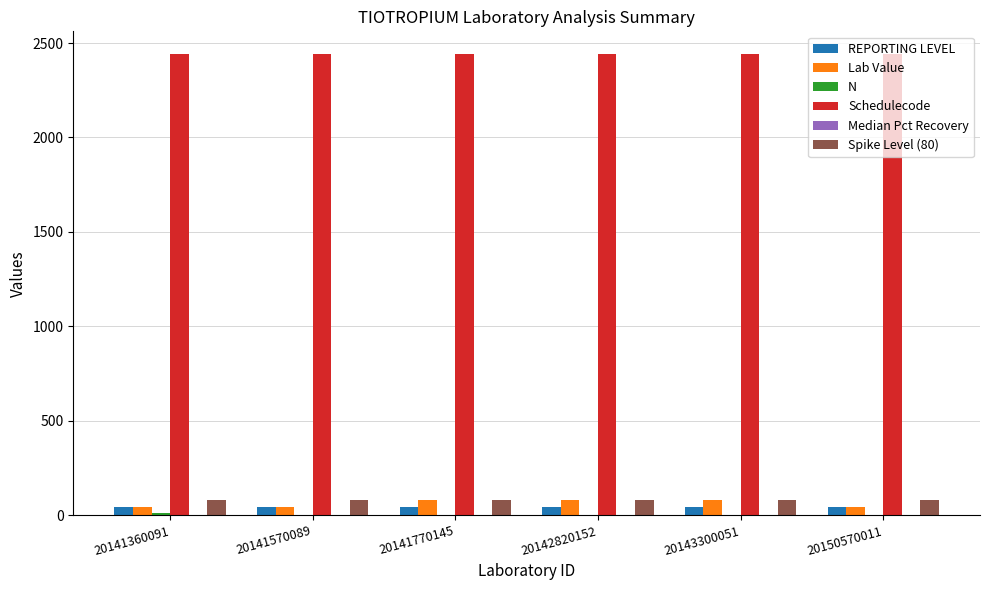

The value of Schedulecode at 20141770145 is 1337.7. True or false?

False